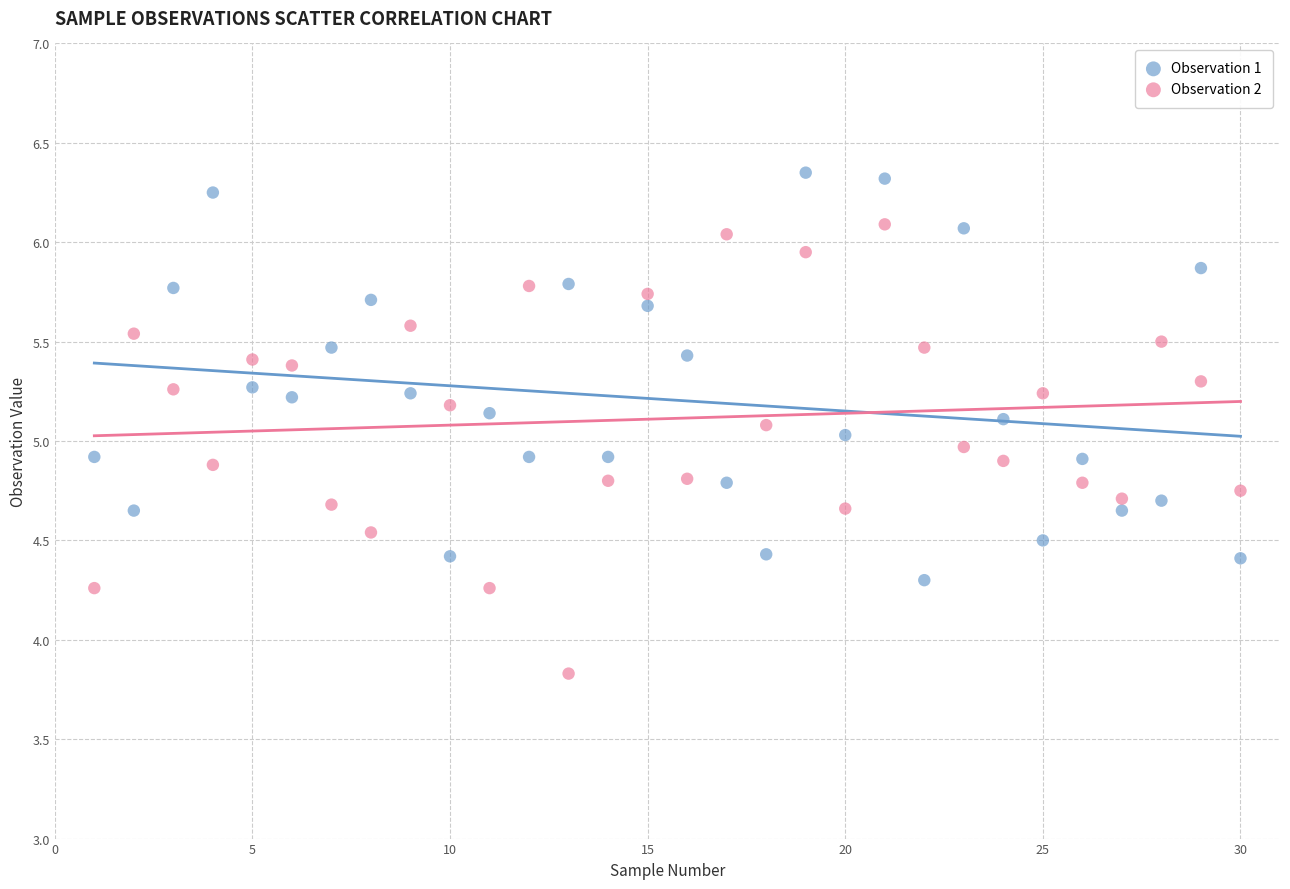

Across all data points, what is the range of X values (max minus min)?

29.0